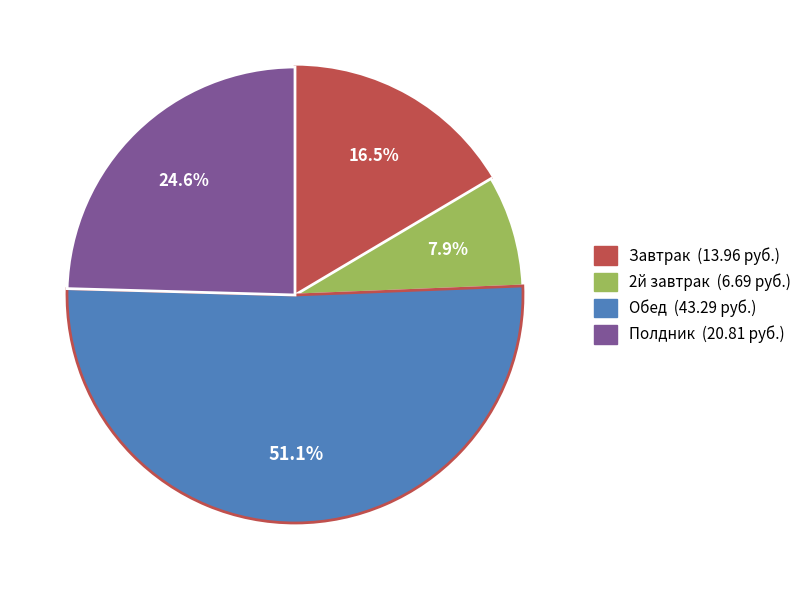

To the nearest percent, what is the average slice percentage?

25%